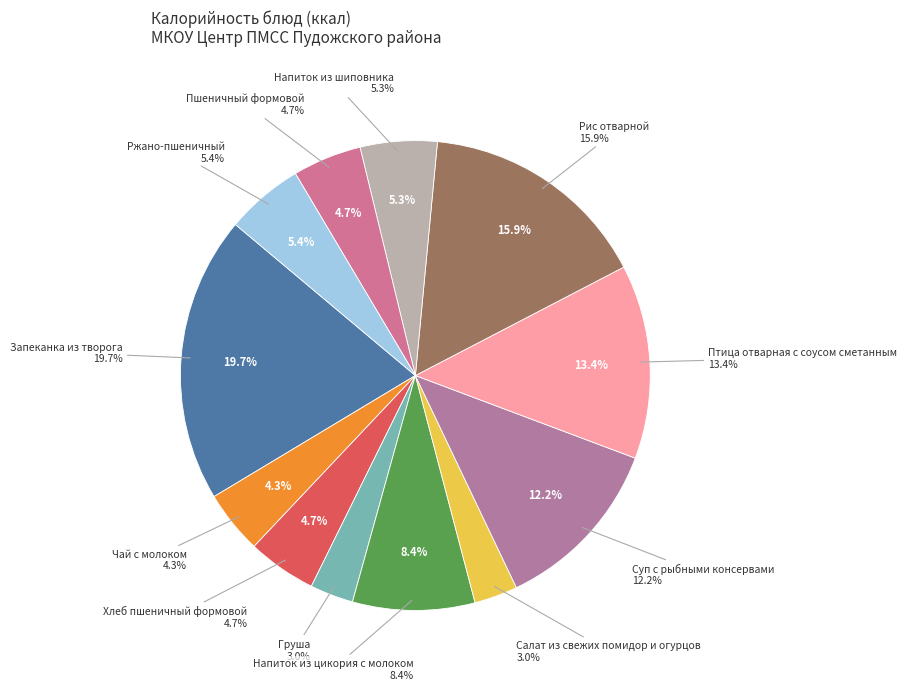

To the nearest percent, what percentage of the pie is Напиток из цикория с молоком?

8%